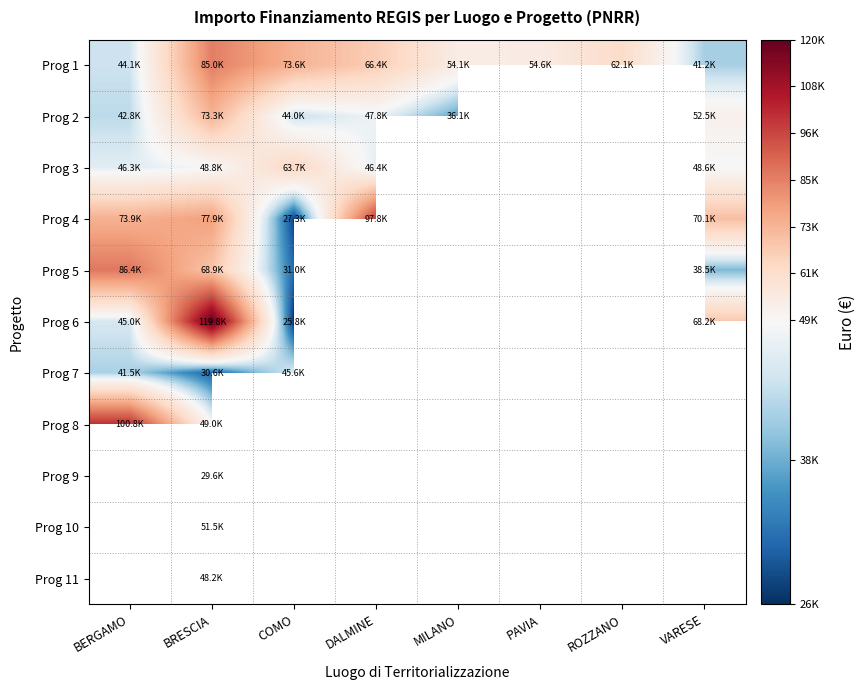

At which category is the sum across all series the highest?

BRESCIA